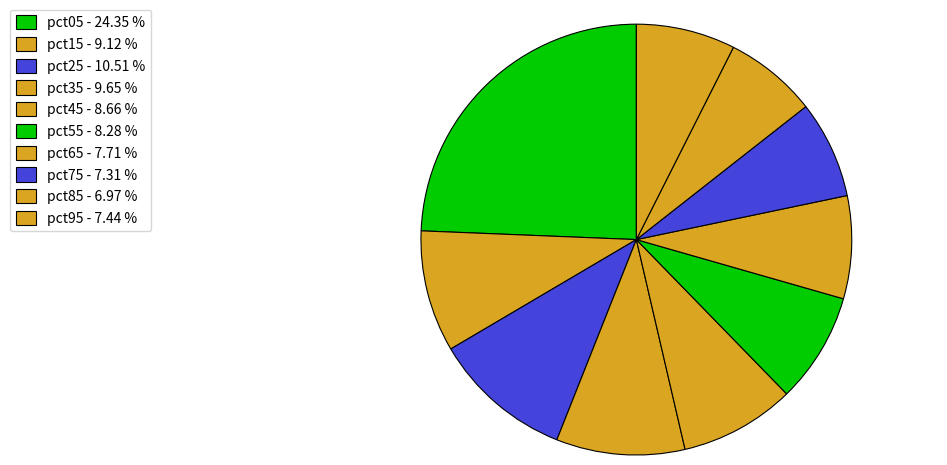

Approximately how many times larger is the value at pct75 compared to pct55?

0.9